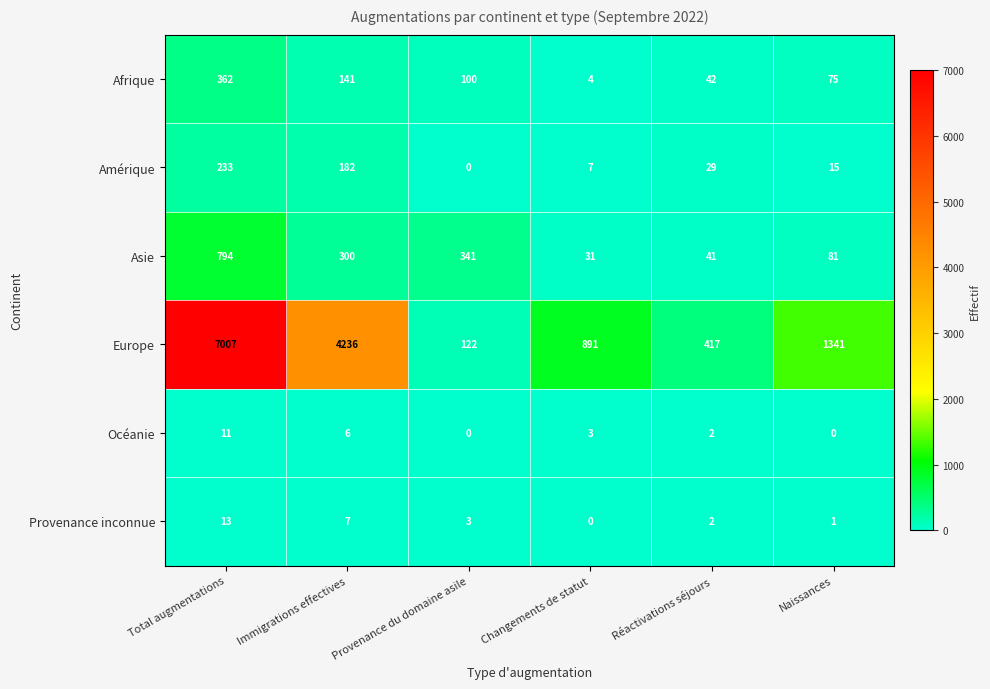

Between Provenance du domaine asile and Réactivations séjours, which series saw the biggest shift?

Asie